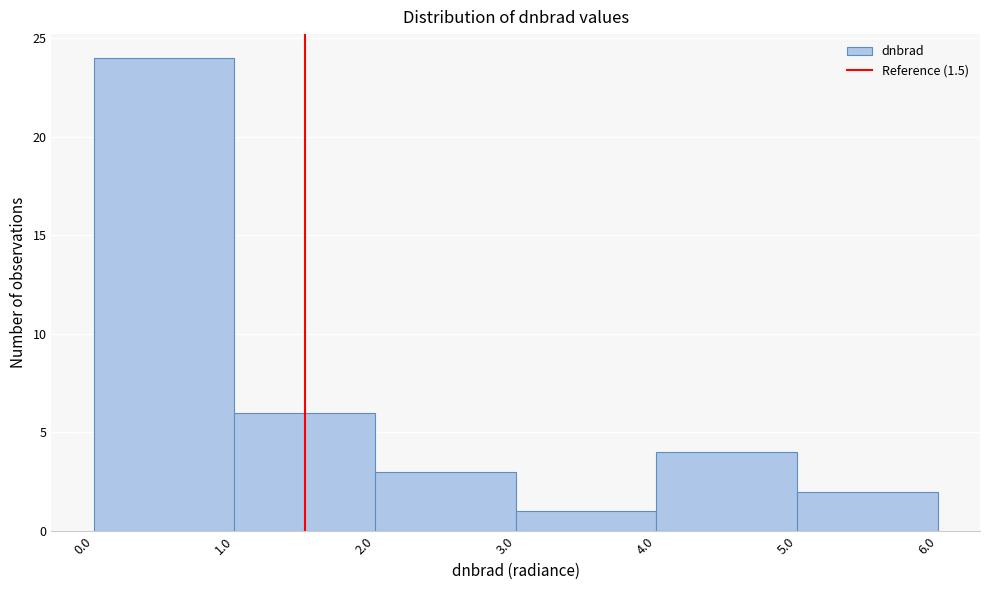

Reading left to right, list every bar in this chart as the range it spans on the x-axis followed by its height. The values are not printed on the chart, so give them approximately, as read against the axis.

0.0 to 1.0: 24
1.0 to 2.0: 6
2.0 to 3.0: 3
3.0 to 4.0: 1
4.0 to 5.0: 4
5.0 to 6.0: 2